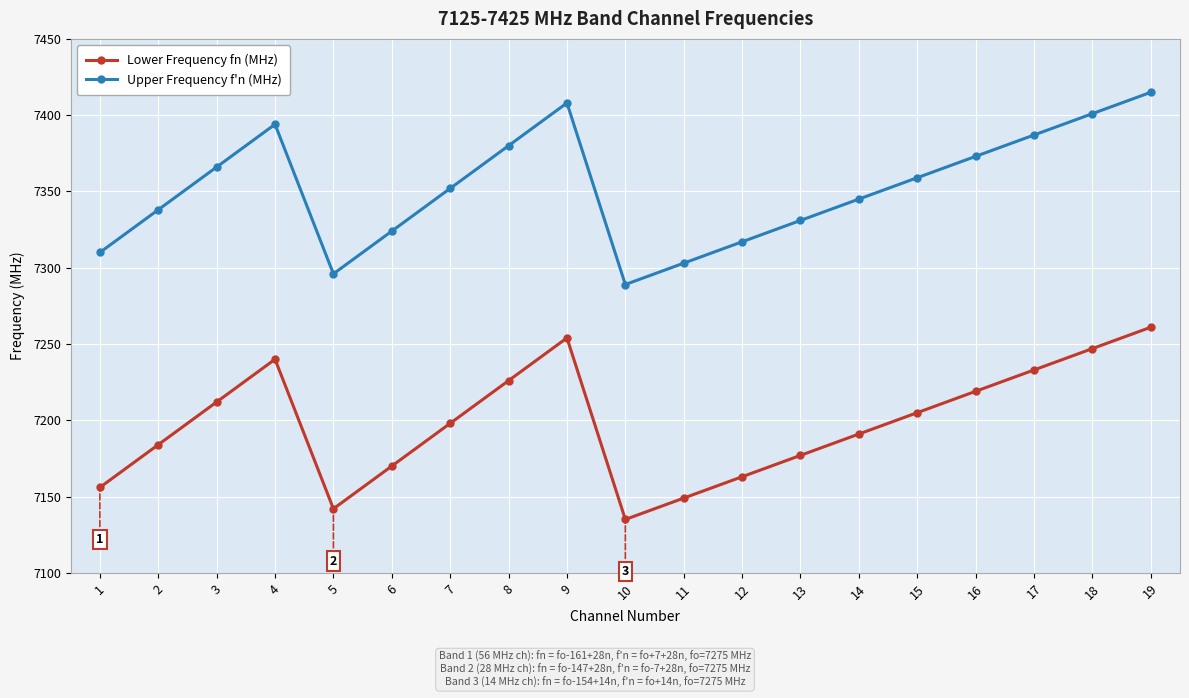

What are all the series names shown in the legend?

Lower Frequency fn (MHz), Upper Frequency f'n (MHz)